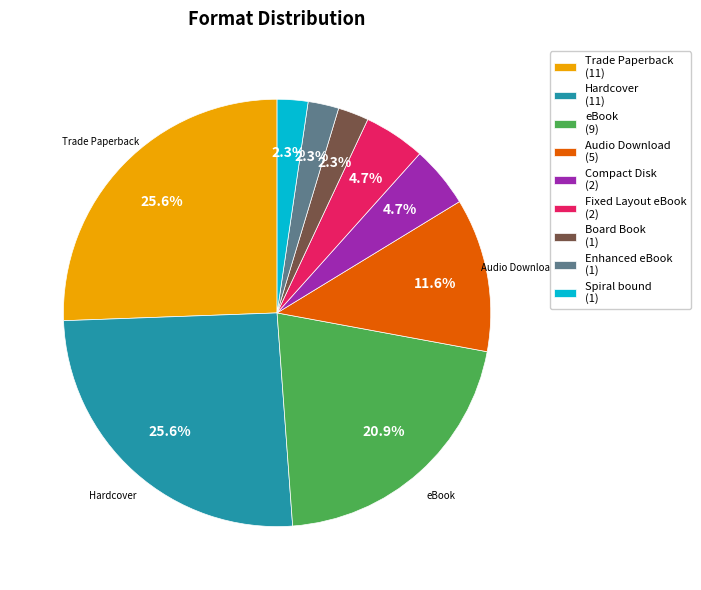

Between Trade Paperback (11) and Compact Disk (2), which is larger?

Trade Paperback (11)